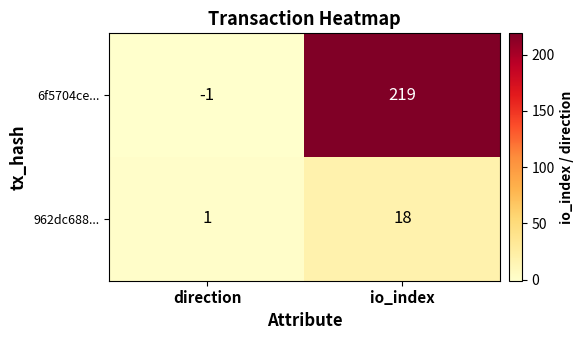

At how many categories does at least one series exceed 39?

1